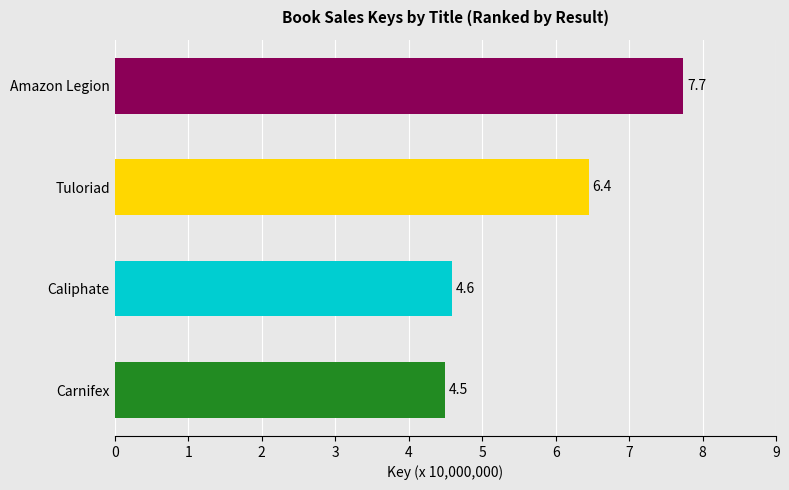

What value does the data have at Amazon Legion?

77395811